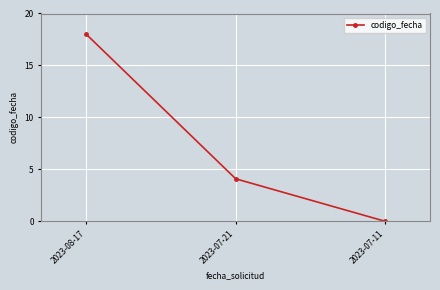

Which category has the lowest value across all series?

2023-07-11